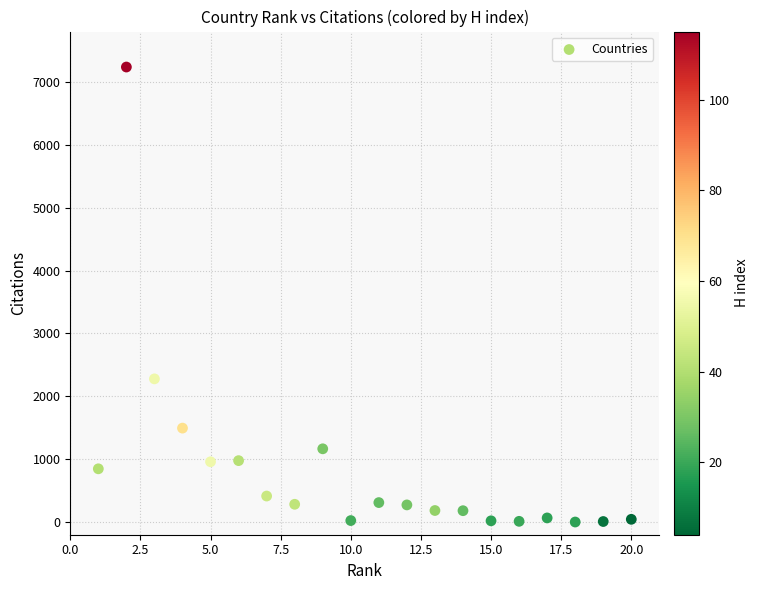

What Y value in the scatter plot is closest to 3619?

2278